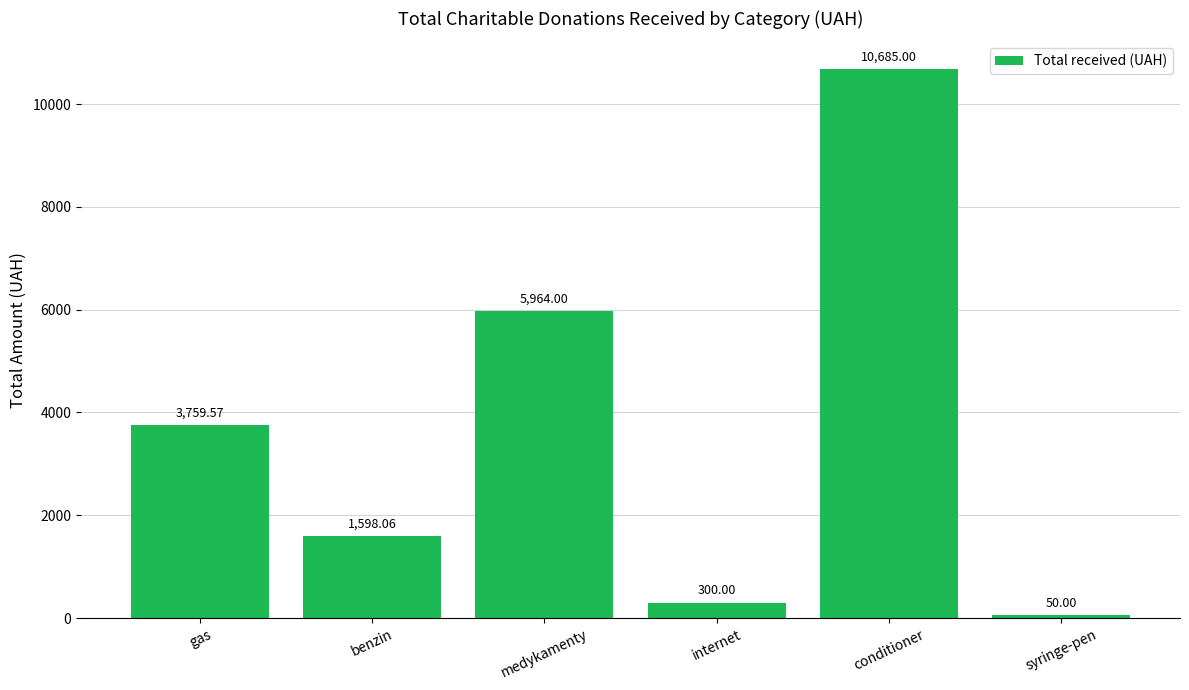

Between gas and medykamenty, which is larger?

medykamenty